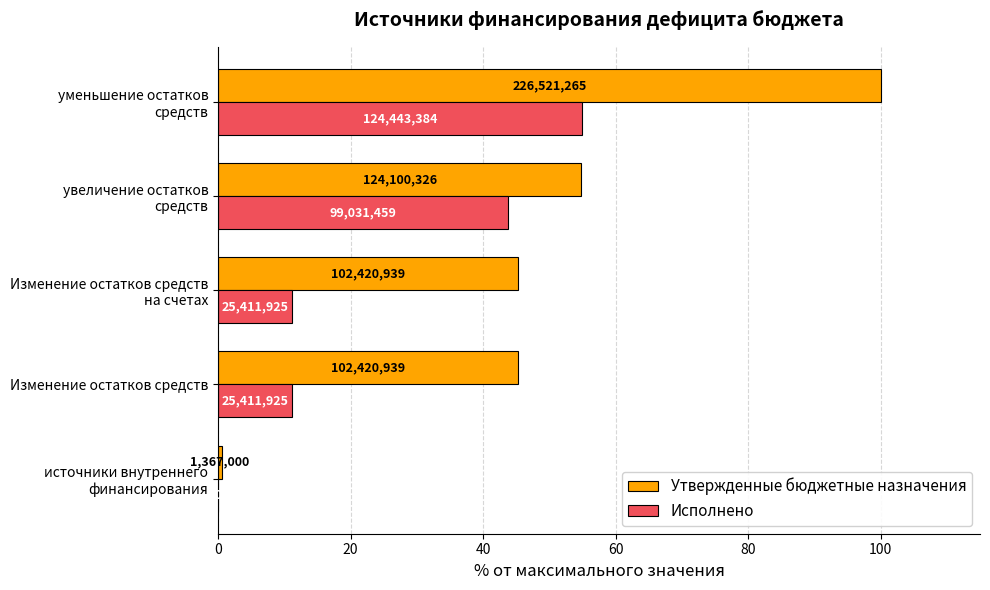

Reading left to right, list all the values displayed in this chart.

Утвержденные бюджетные назначения: 0.6	45.2	45.2	54.8	100.0
Исполнено: 0.0	11.2	11.2	43.7	54.9